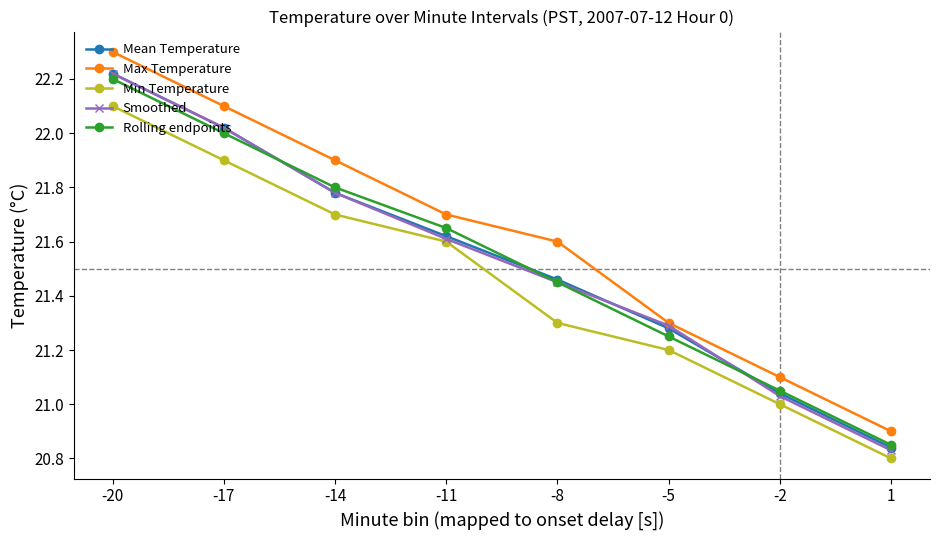

How many data points in Max Temperature are less than 21?

1